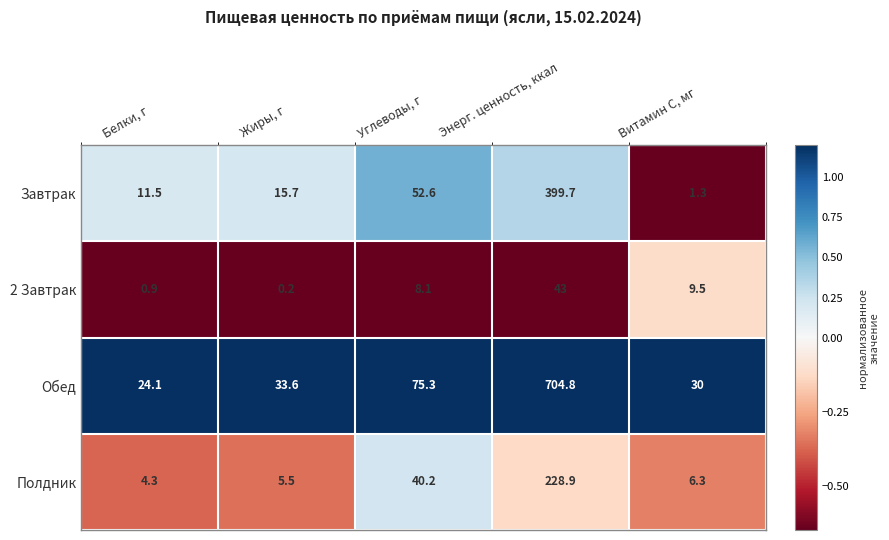

What is the spread (max minus min) of values at Углеводы, г?

67.2